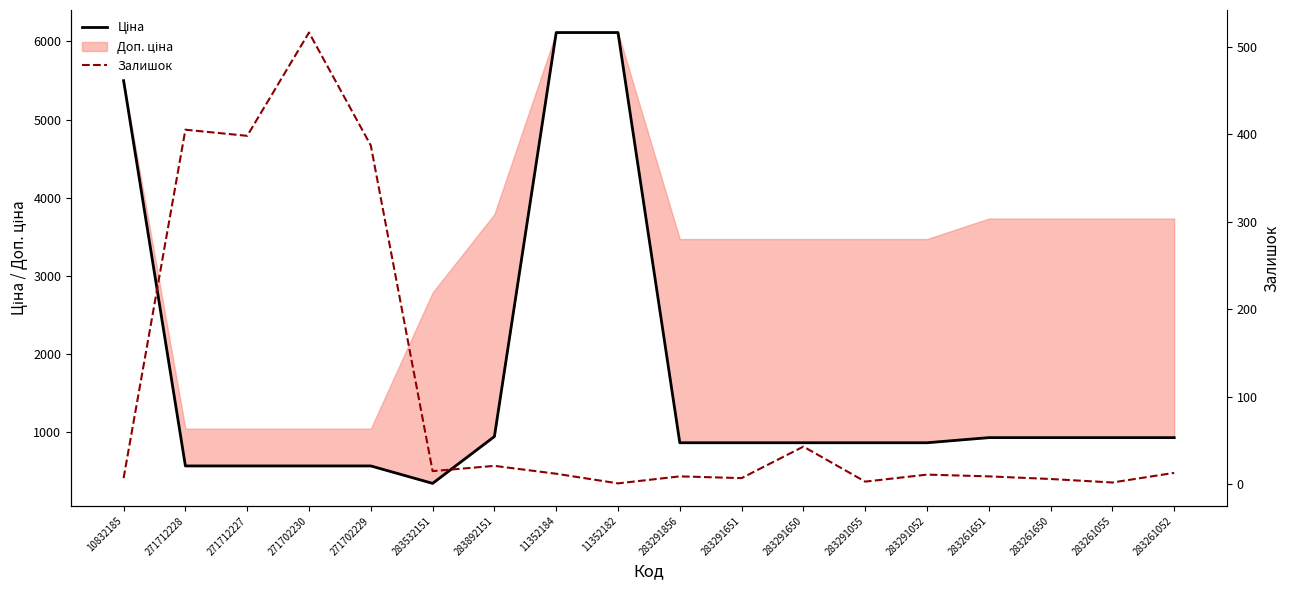

What is the label of the 16th point from the right?

271712227